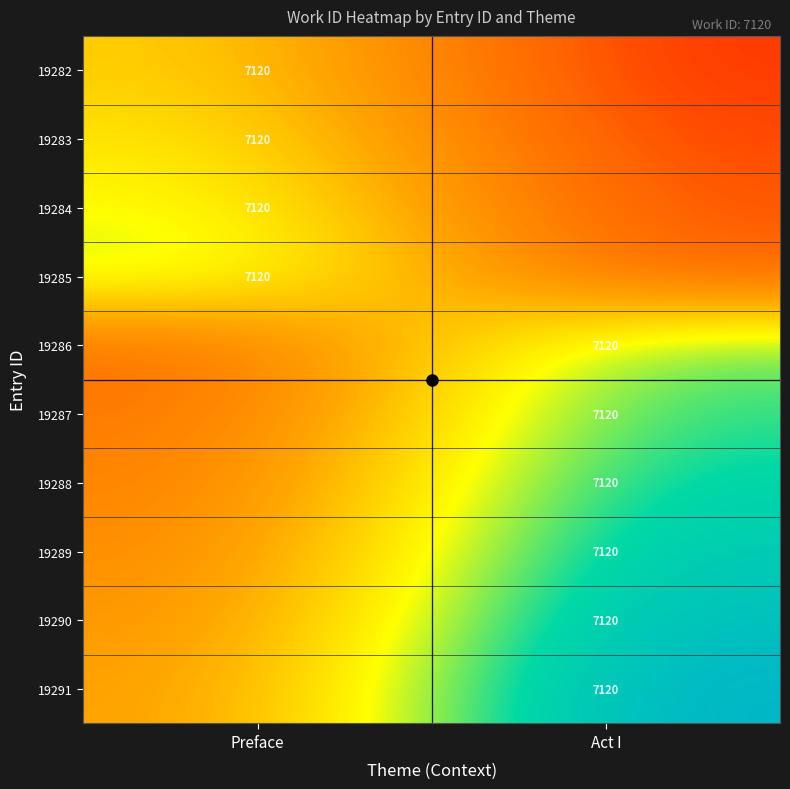

Read the 19291 value at Act I.

1.0